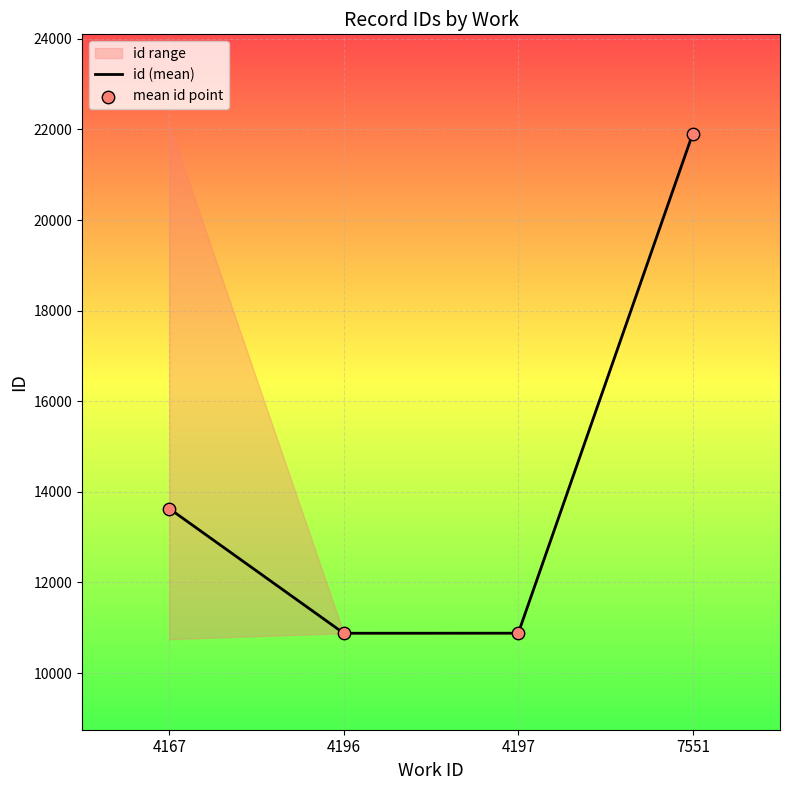

Which series reaches the minimum Y coordinate?

id (mean)